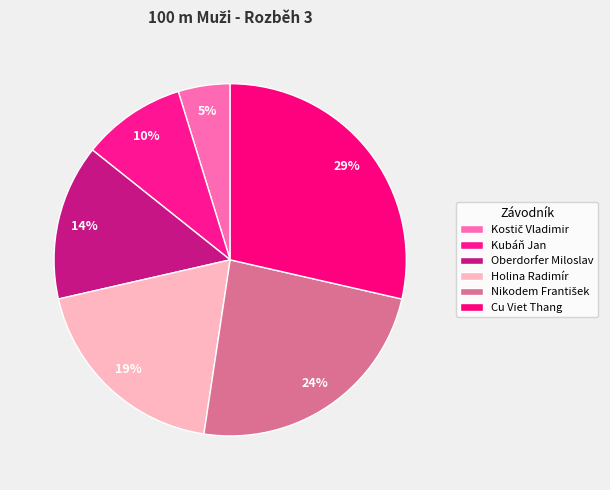

To the nearest percent, what percentage of the pie is Kostič Vladimir?

5%